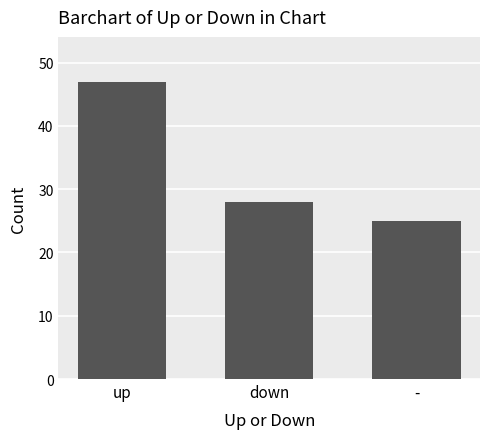

The value at - is 15. True or false?

False